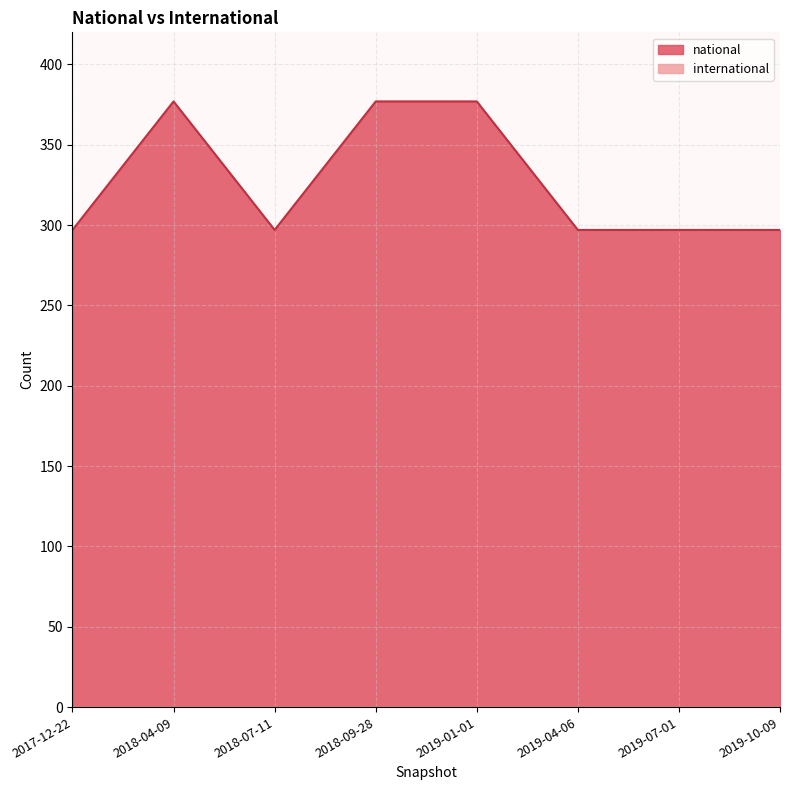

Count the values in the range 297 to 377.

8